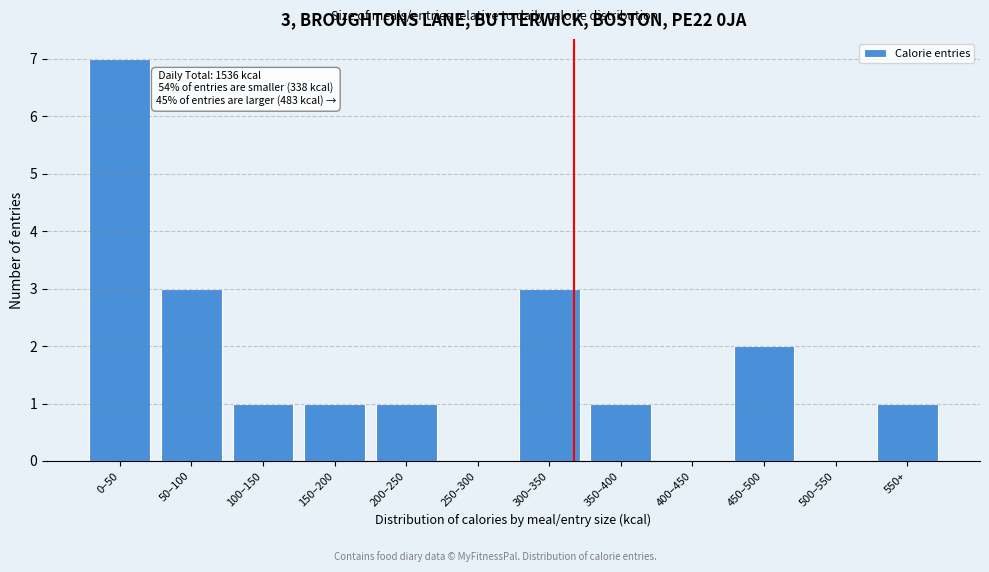

Reading left to right, list all the values displayed in this chart.

0–50=7	50–100=3	100–150=1	150–200=1	200–250=1	250–300=0	300–350=3	350–400=1	400–450=0	450–500=2	500–550=0	550+=1